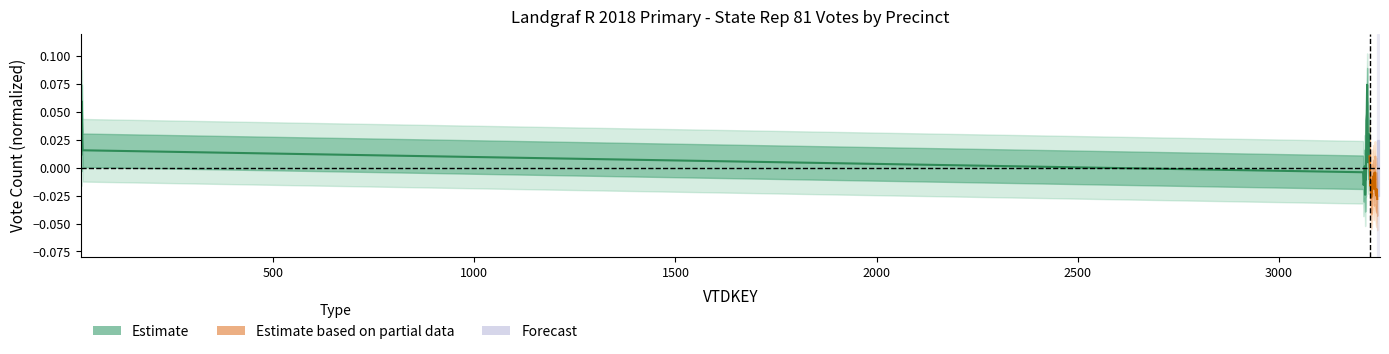

How many data points in Estimate based on partial data are less than 0?

19